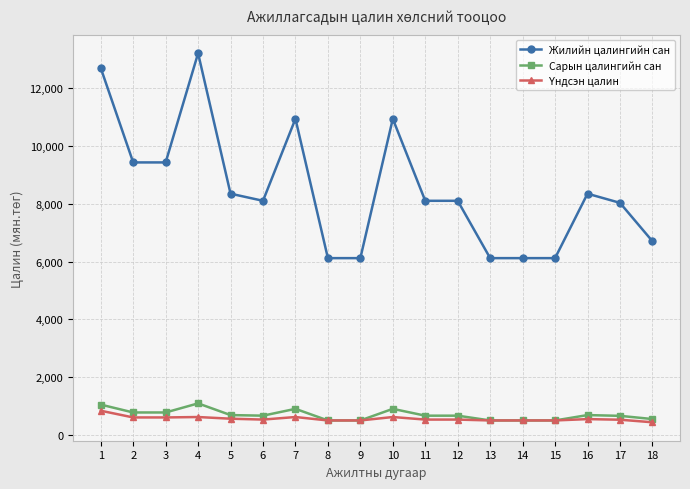

Does the chart have visible grid lines?

Yes